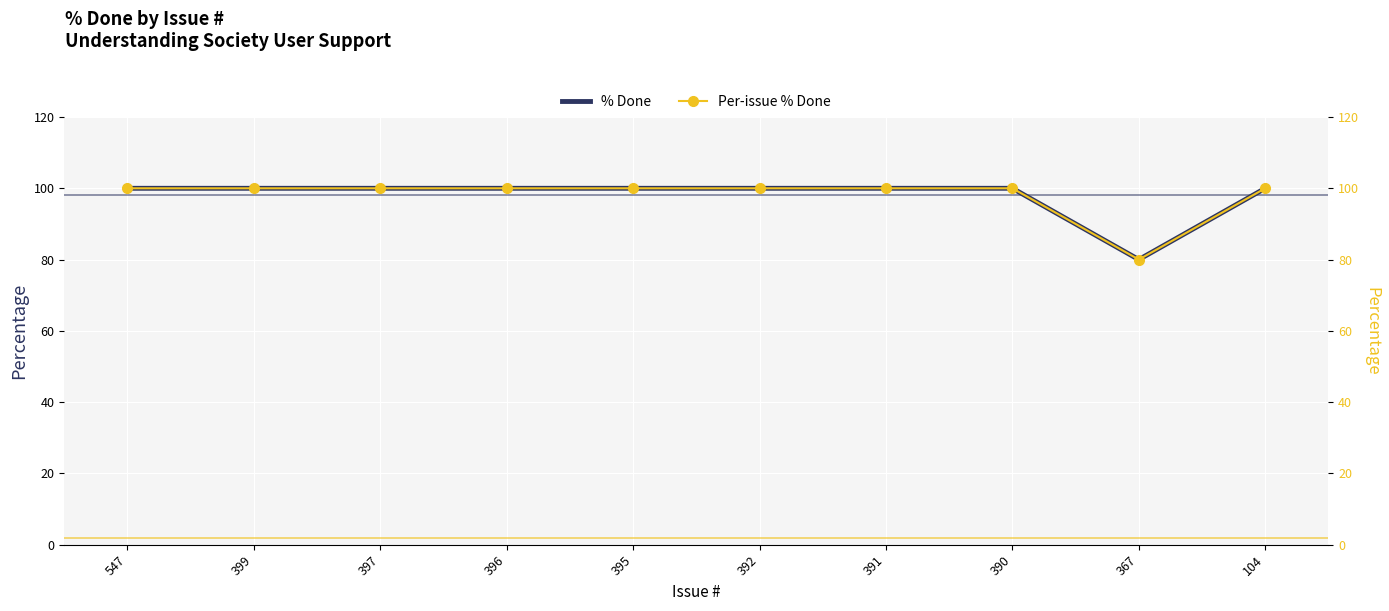

Reading left to right, what are all the values shown in this chart?

% Done: 100	100	100	100	100	100	100	100	80	100
Per-issue % Done: 100	100	100	100	100	100	100	100	80	100